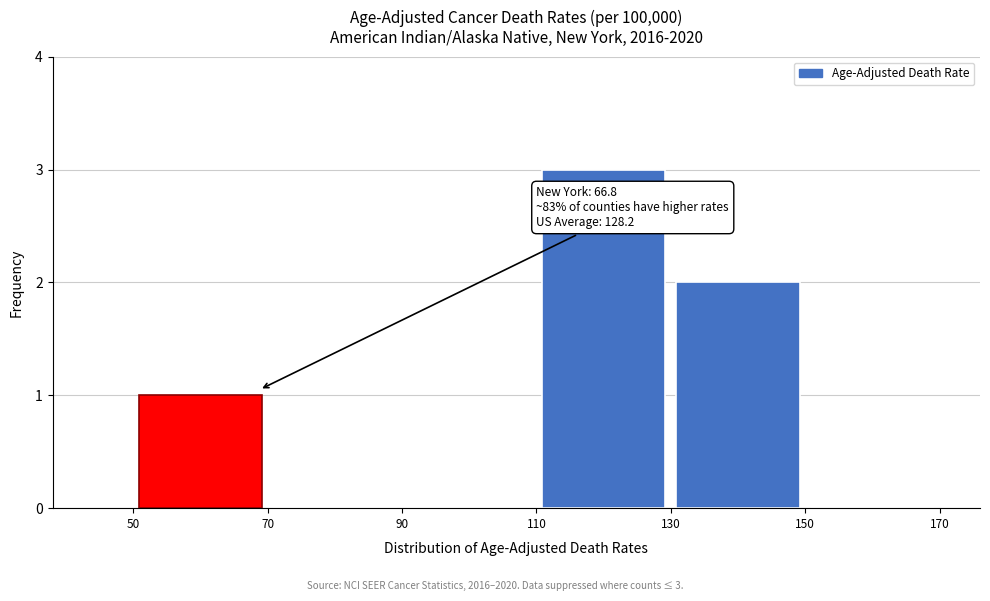

Over which range of the x-axis is the bar tallest?

110 to 130